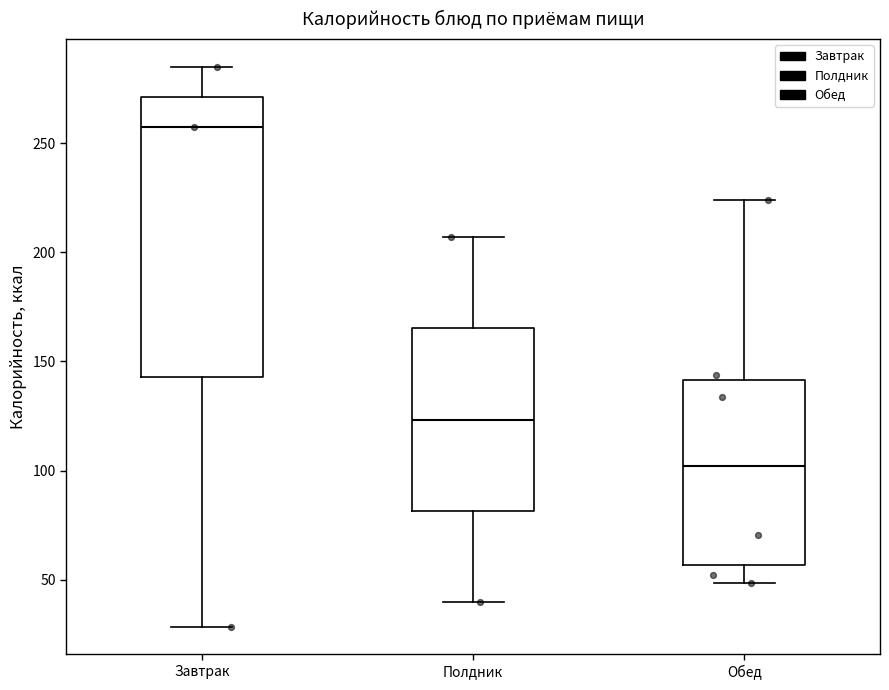

Comparing the boxes themselves (not the whiskers), which one is the tallest?

Завтрак